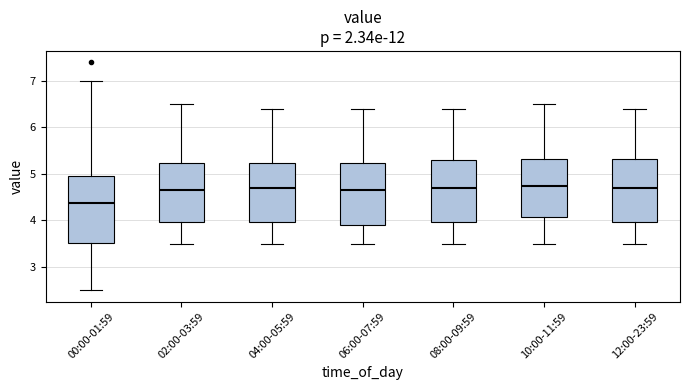

Which box's median line is the lowest?

00:00-01:59